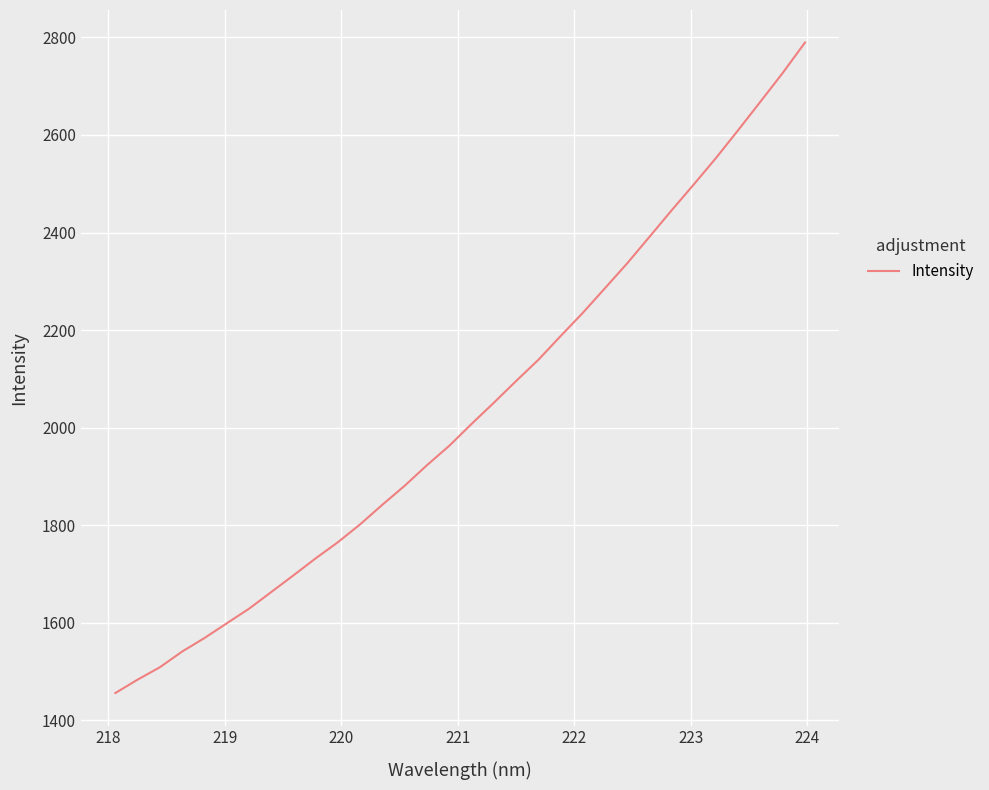

What is the difference between the maximum and minimum values?

1333.4